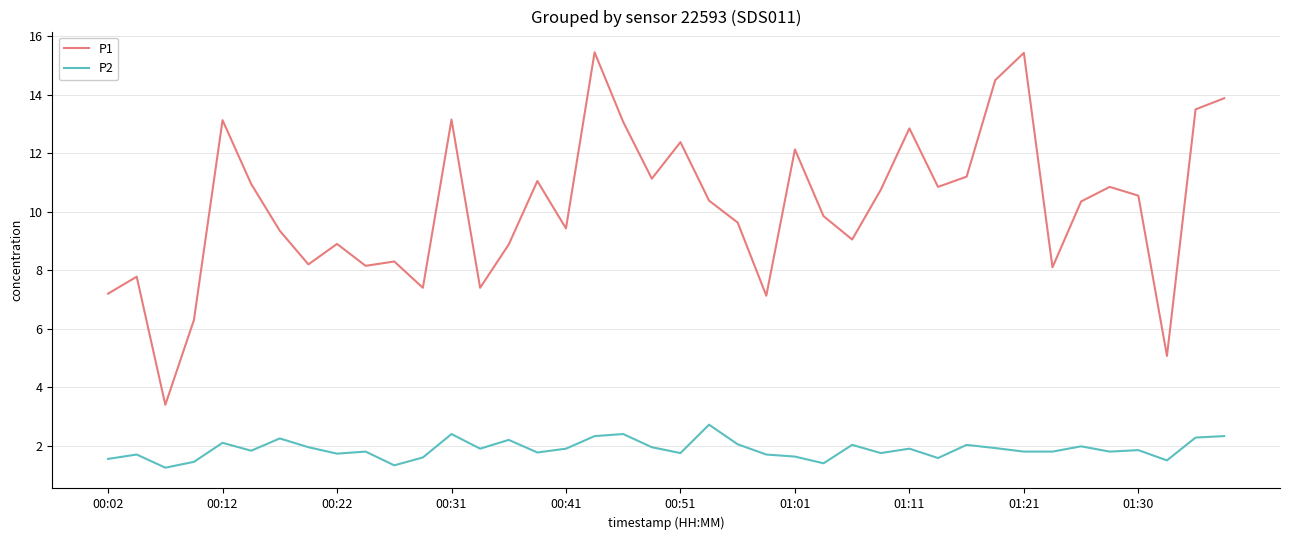

How many lines are shown in the chart?

2